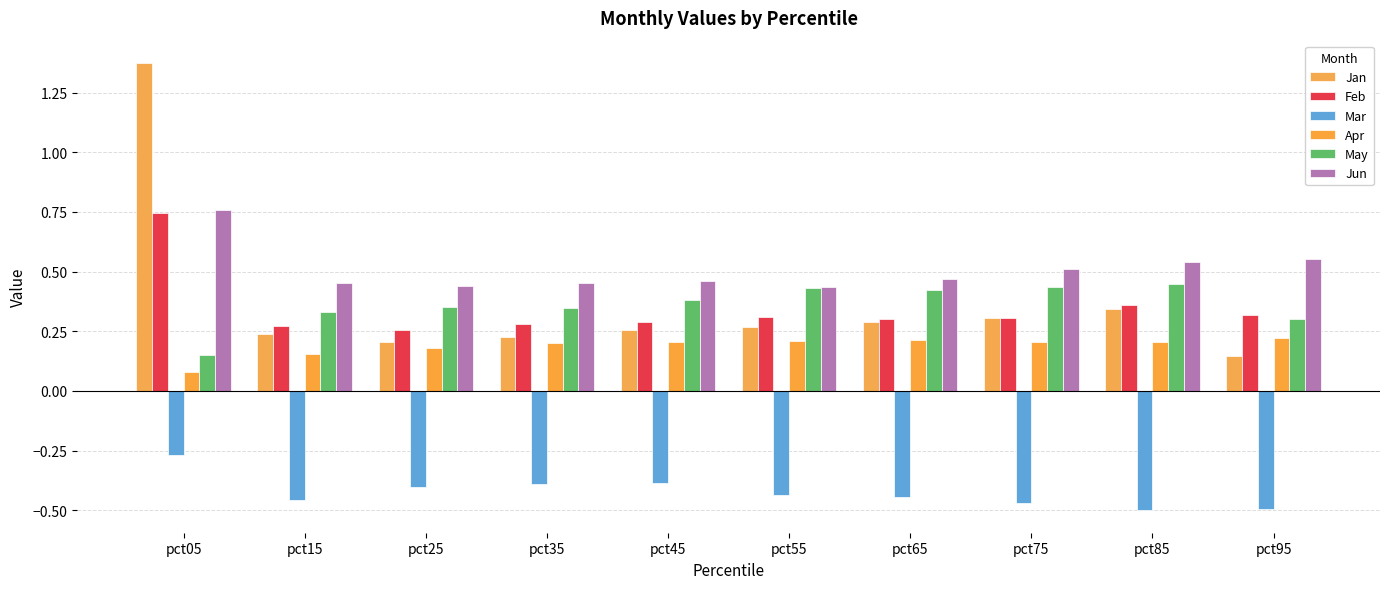

What is the minimum value shown in the chart?

-0.5